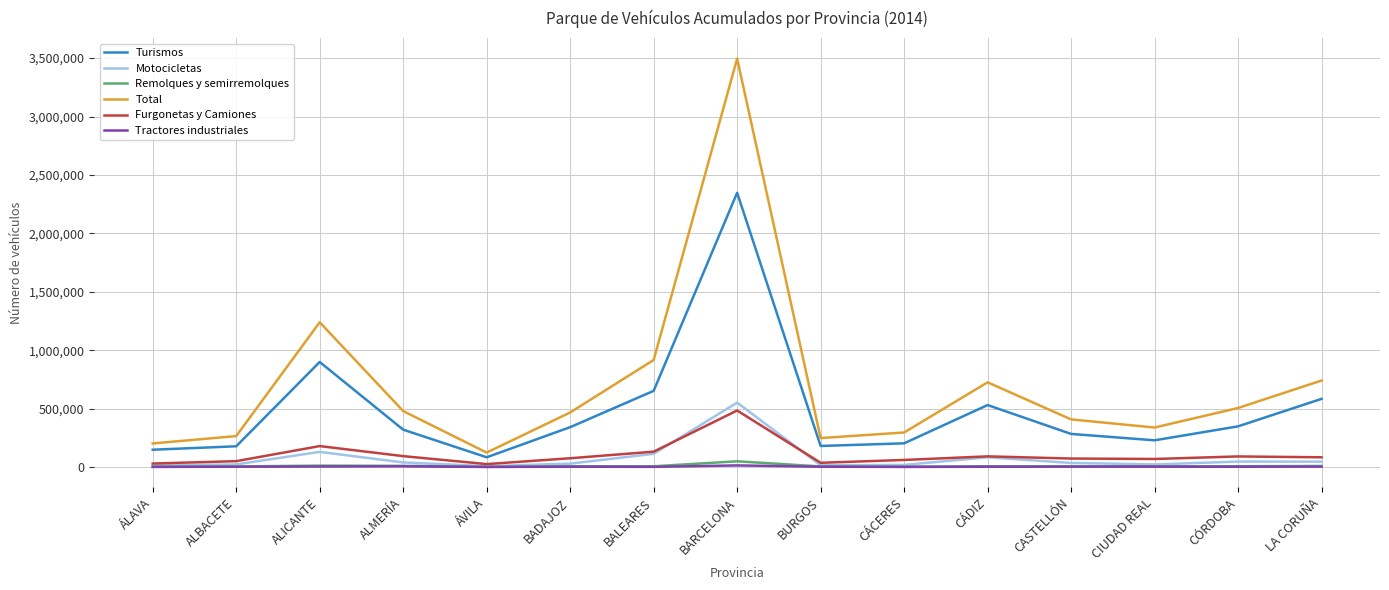

What is the total value across all series at BADAJOZ?

923610